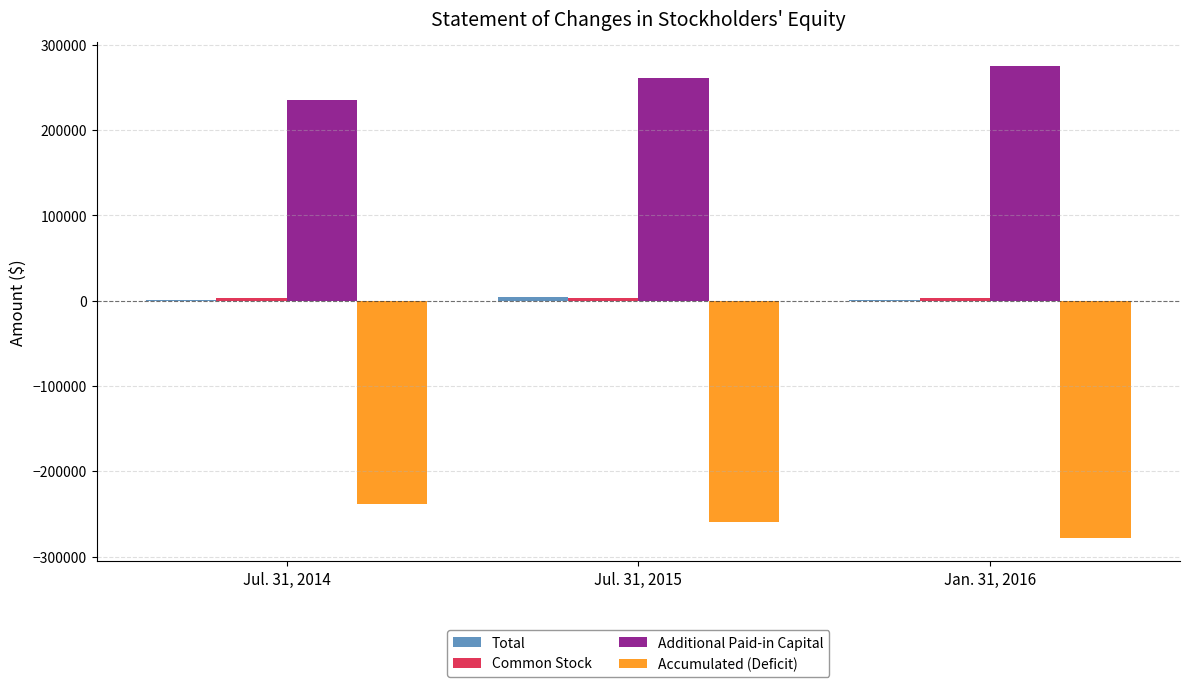

What is the sum of all Additional Paid-in Capital values?

771839